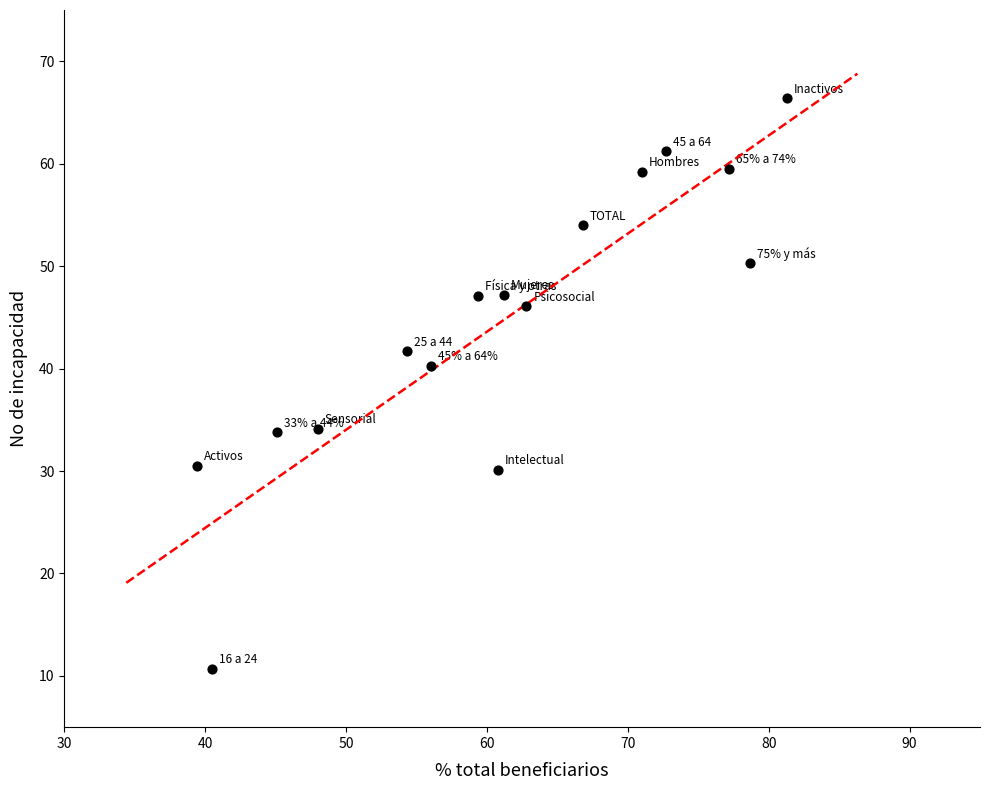

What is the range of Y values (max minus min)?

55.7